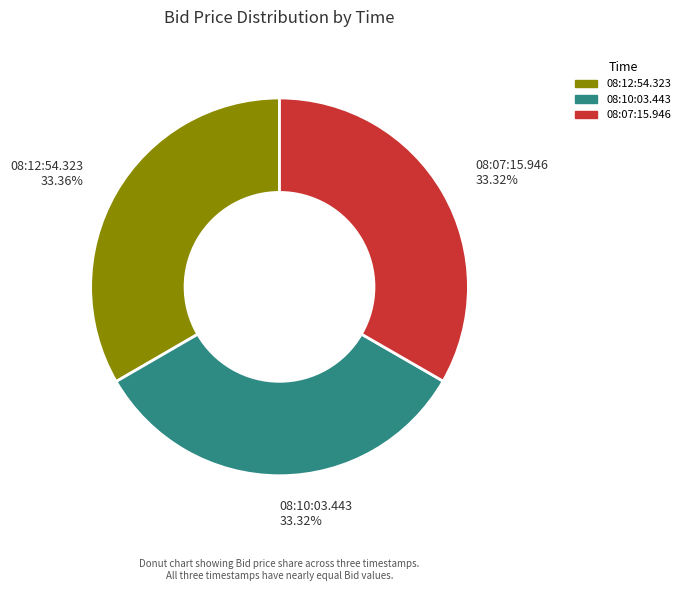

Is the sum of 08:12:54.323 and 08:10:03.443 greater than half?

Yes